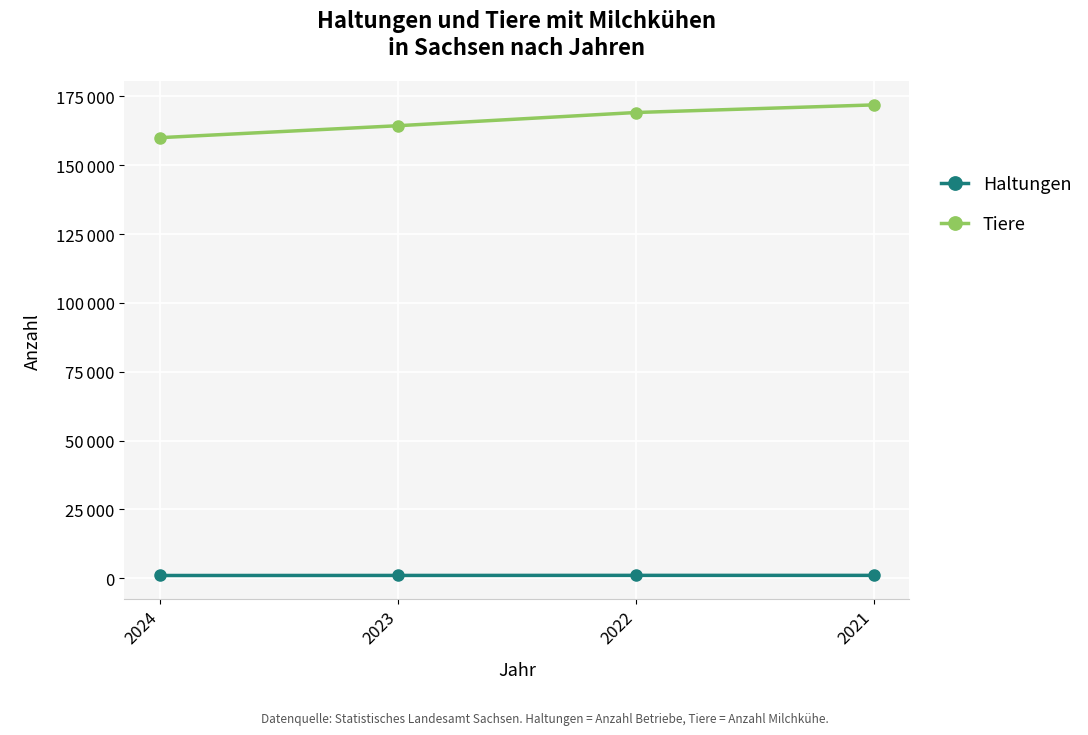

What are all the series names shown in the legend?

Haltungen, Tiere